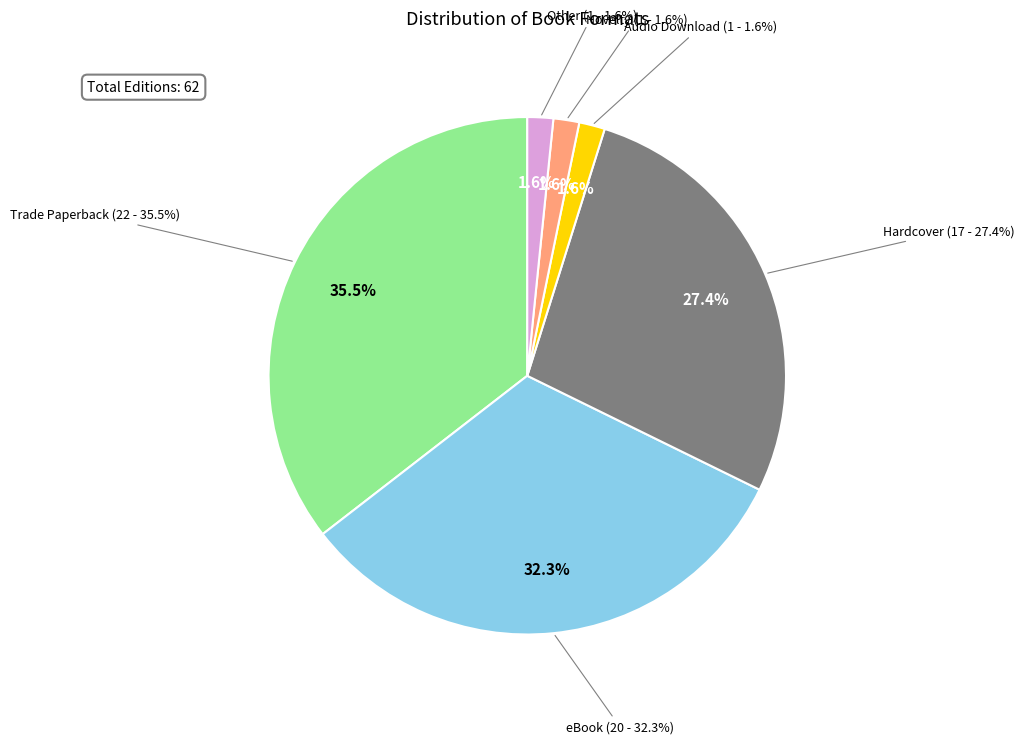

To the nearest percent, what is the average slice percentage?

17%